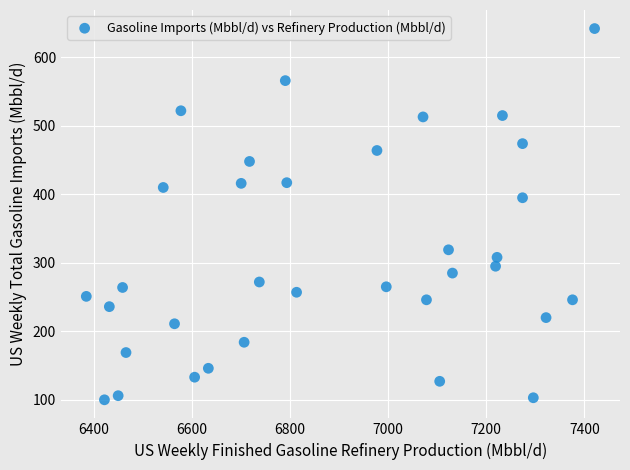

What is the range of Y values (max minus min)?

542